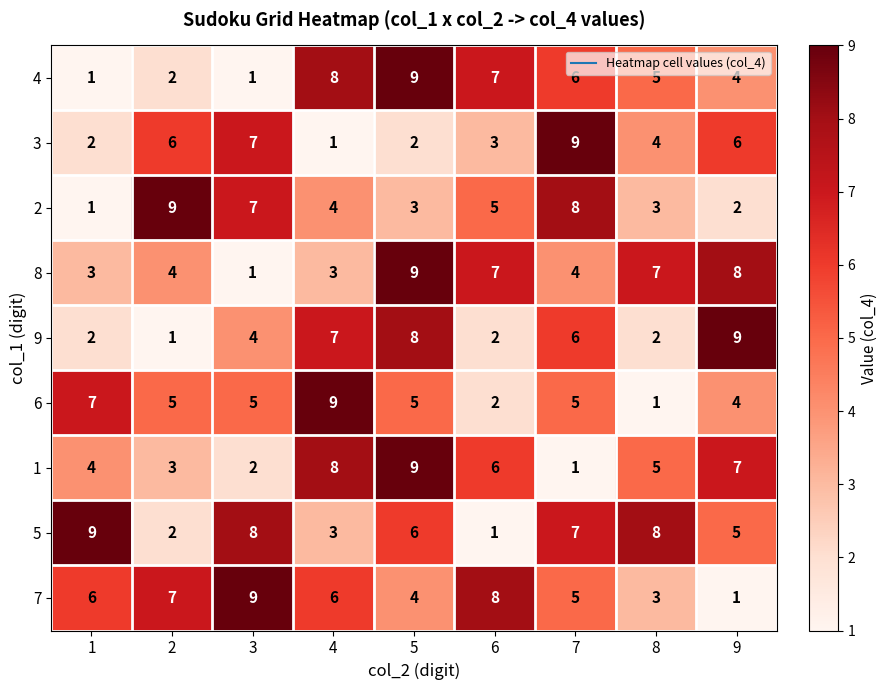

True or false: 8 has a value of 15 at 5.

False